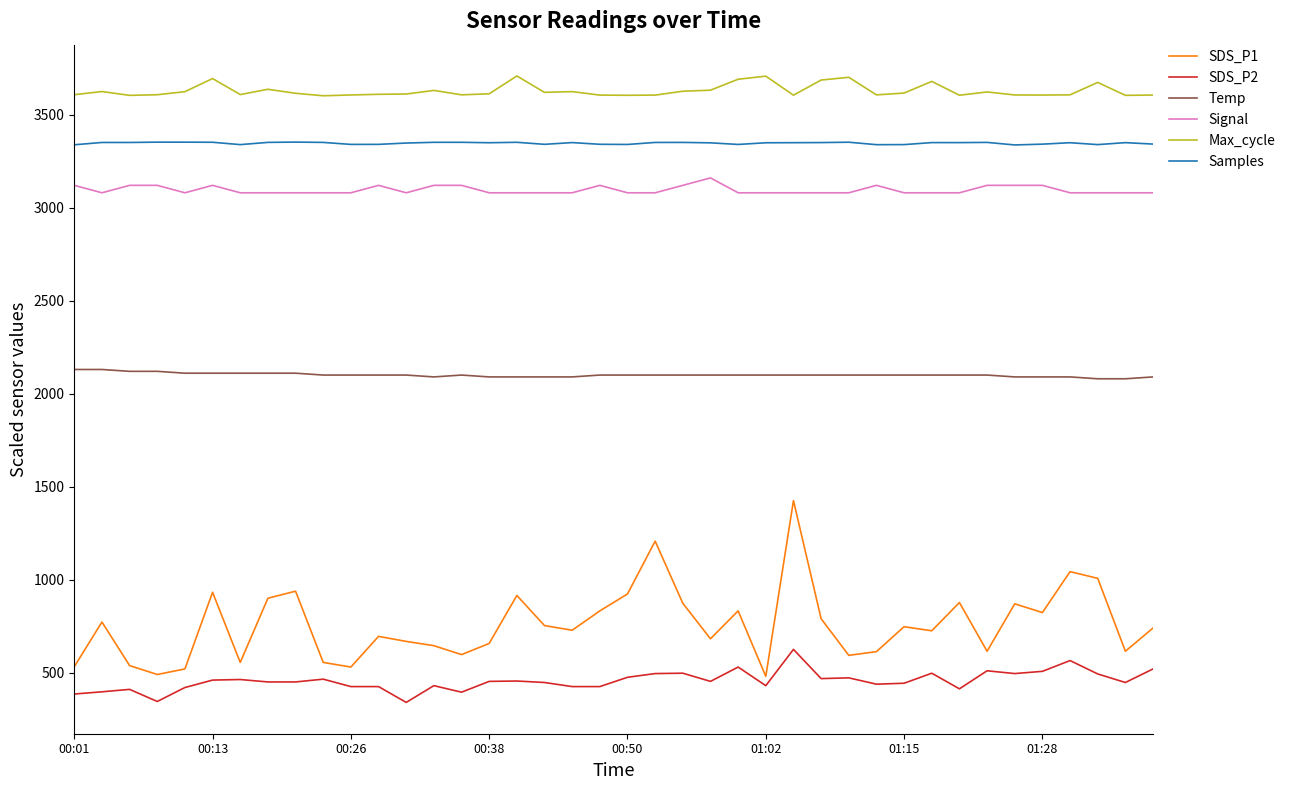

Is this an area chart (filled region under the line)?

No